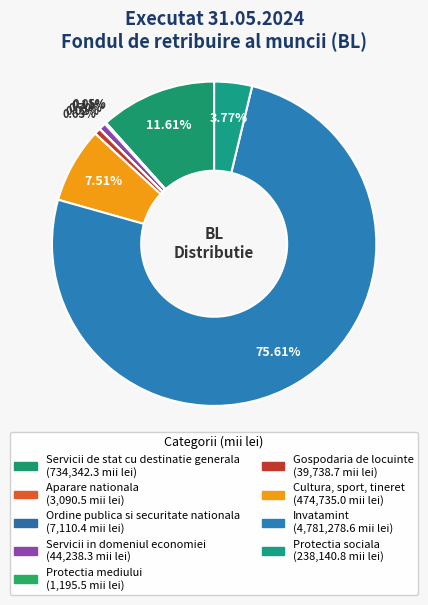

Which has a higher value, Protectia sociala or Cultura, sport, tineret?

Cultura, sport, tineret